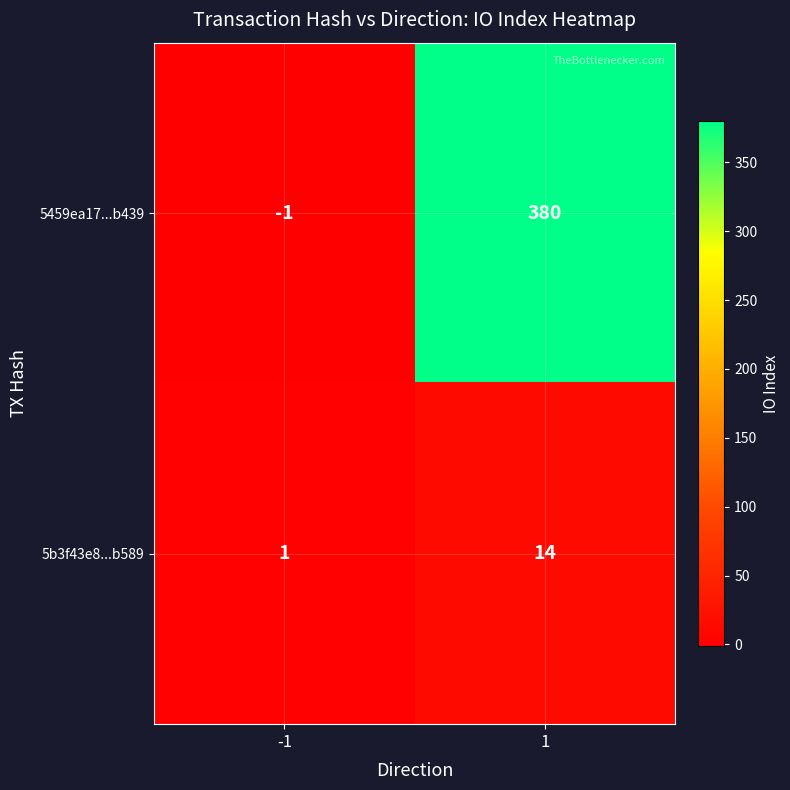

Rank the categories by 5b3f43e8...b589 value from lowest to highest.

-1, 1